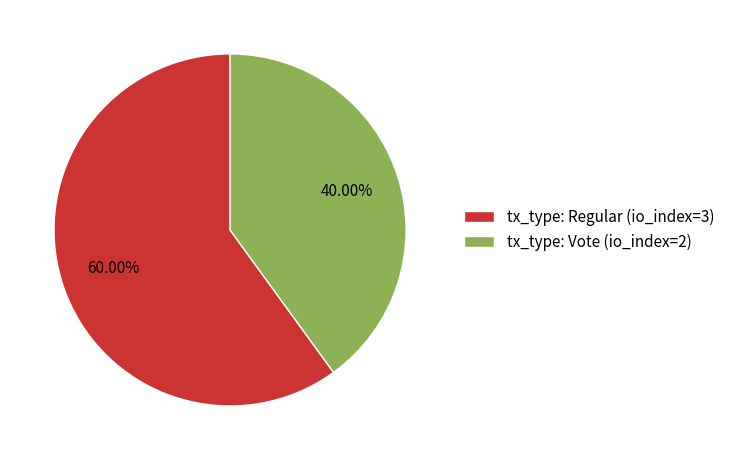

What is the ratio of the value at tx_type: Vote (io_index=2) to the value at tx_type: Regular (io_index=3)?

0.7